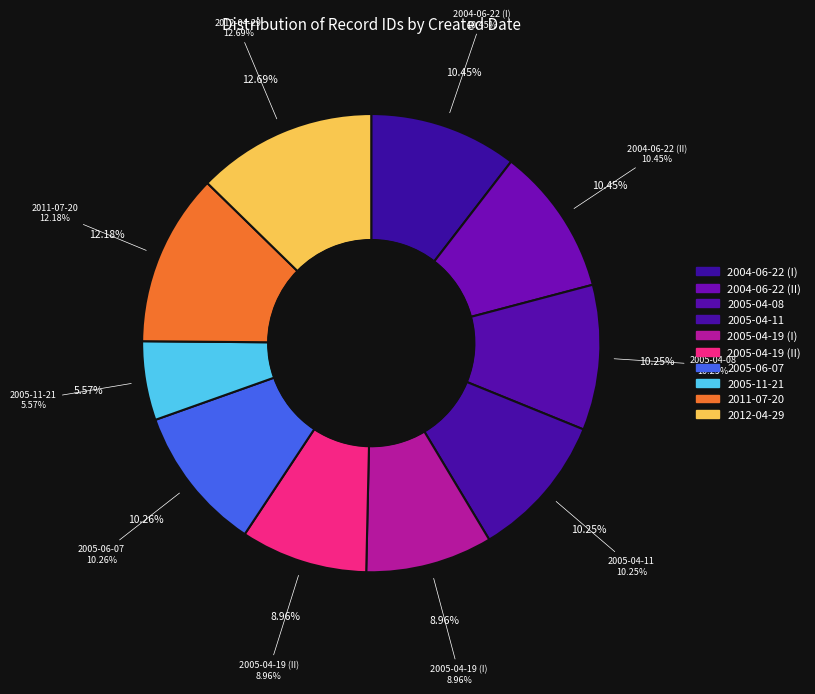

What is the smallest slice in the pie chart?

2005-11-21